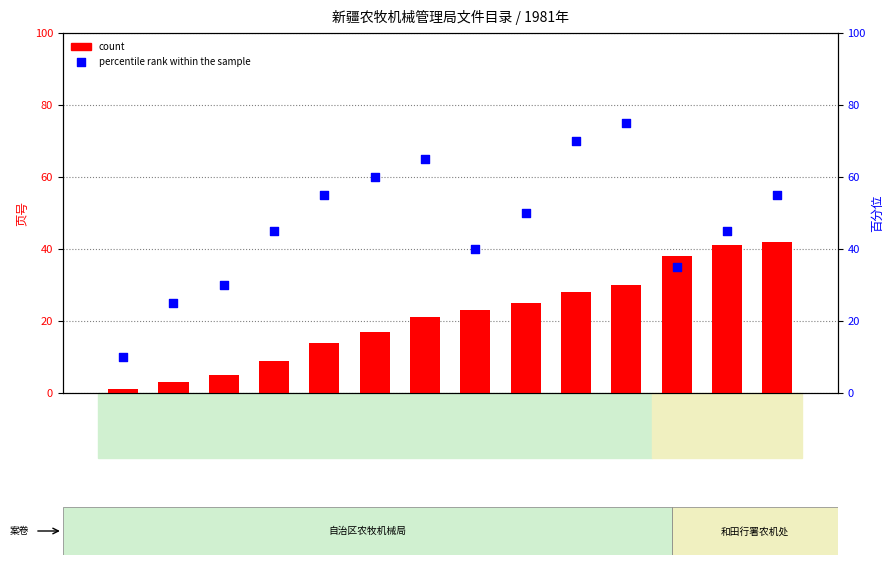

Which series has the largest total across all categories?

percentile rank within the sample